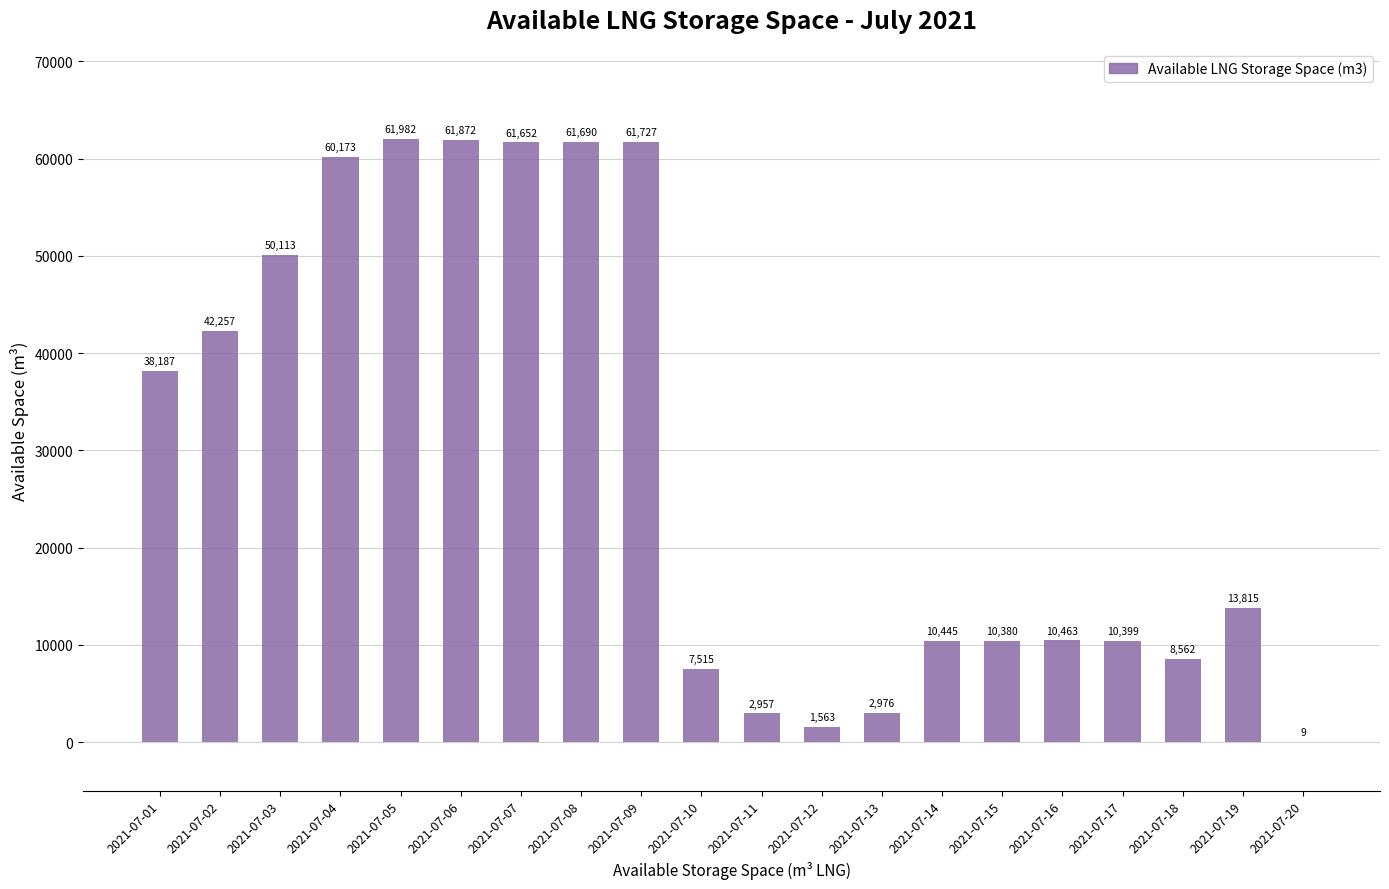

What is the change in value from 2021-07-04 to 2021-07-07?

+1479